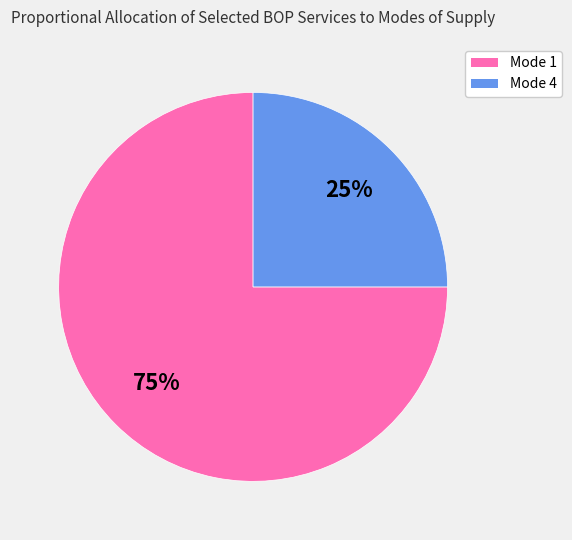

What percentage is the Mode 4 slice, to the nearest percent?

25%